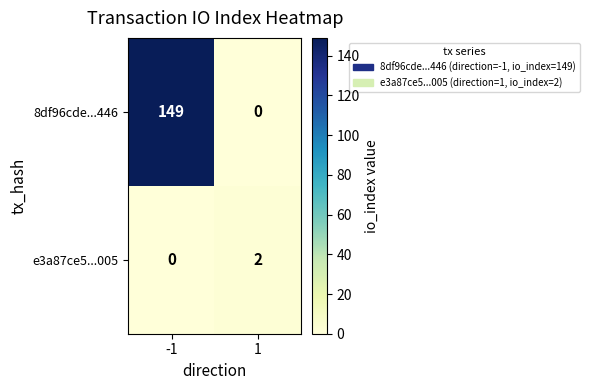

Reading left to right, extract all data points from this chart.

8df96cde...446: -1=149	1=0
e3a87ce5...005: -1=0	1=2